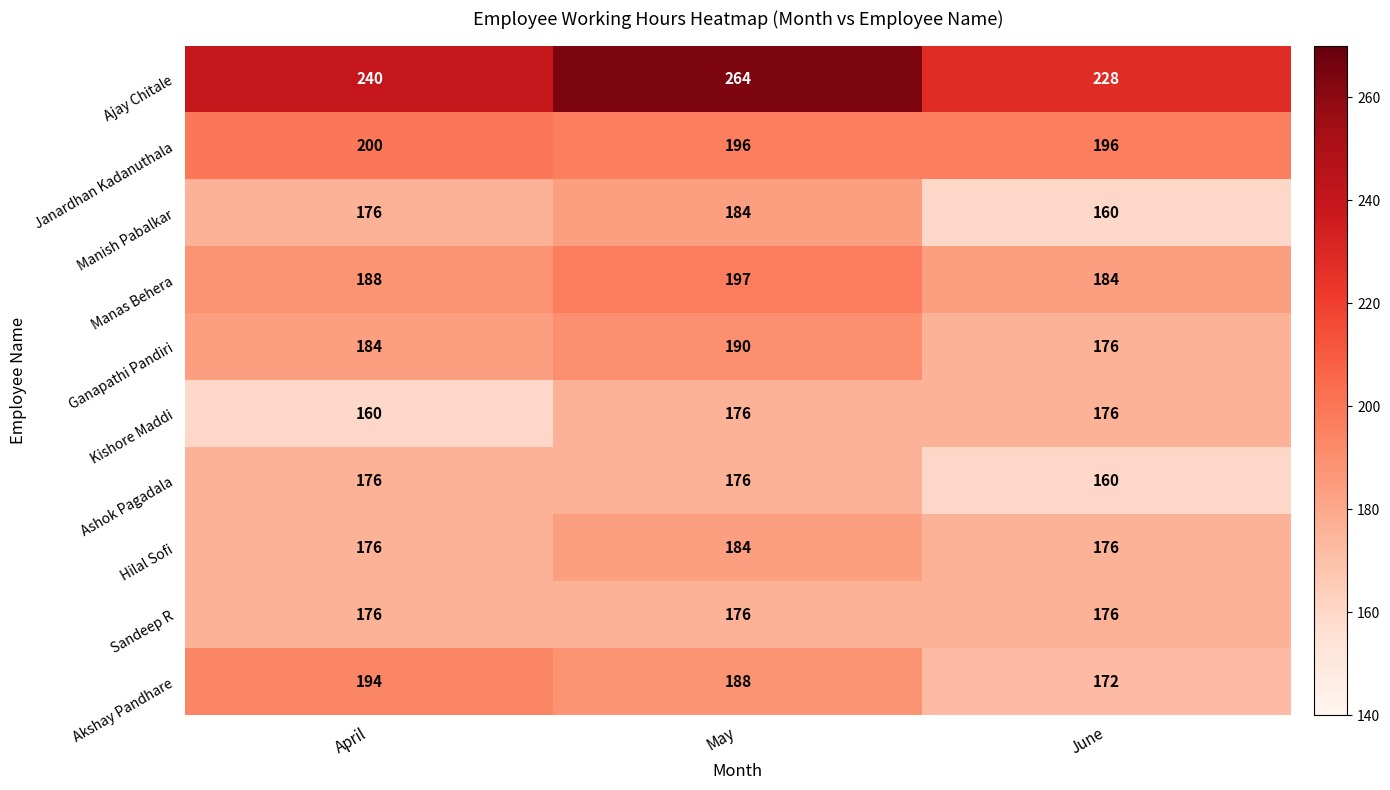

Reading left to right, extract all data points from this chart.

Ajay Chitale: April=240	May=264	June=228
Janardhan Kadanuthala: April=200	May=196	June=196
Manish Pabalkar: April=176	May=184	June=160
Manas Behera: April=188	May=197	June=184
Ganapathi Pandiri: April=184	May=190	June=176
Kishore Maddi: April=160	May=176	June=176
Ashok Pagadala: April=176	May=176	June=160
Hilal Sofi: April=176	May=184	June=176
Sandeep R: April=176	May=176	June=176
Akshay Pandhare: April=194	May=188	June=172